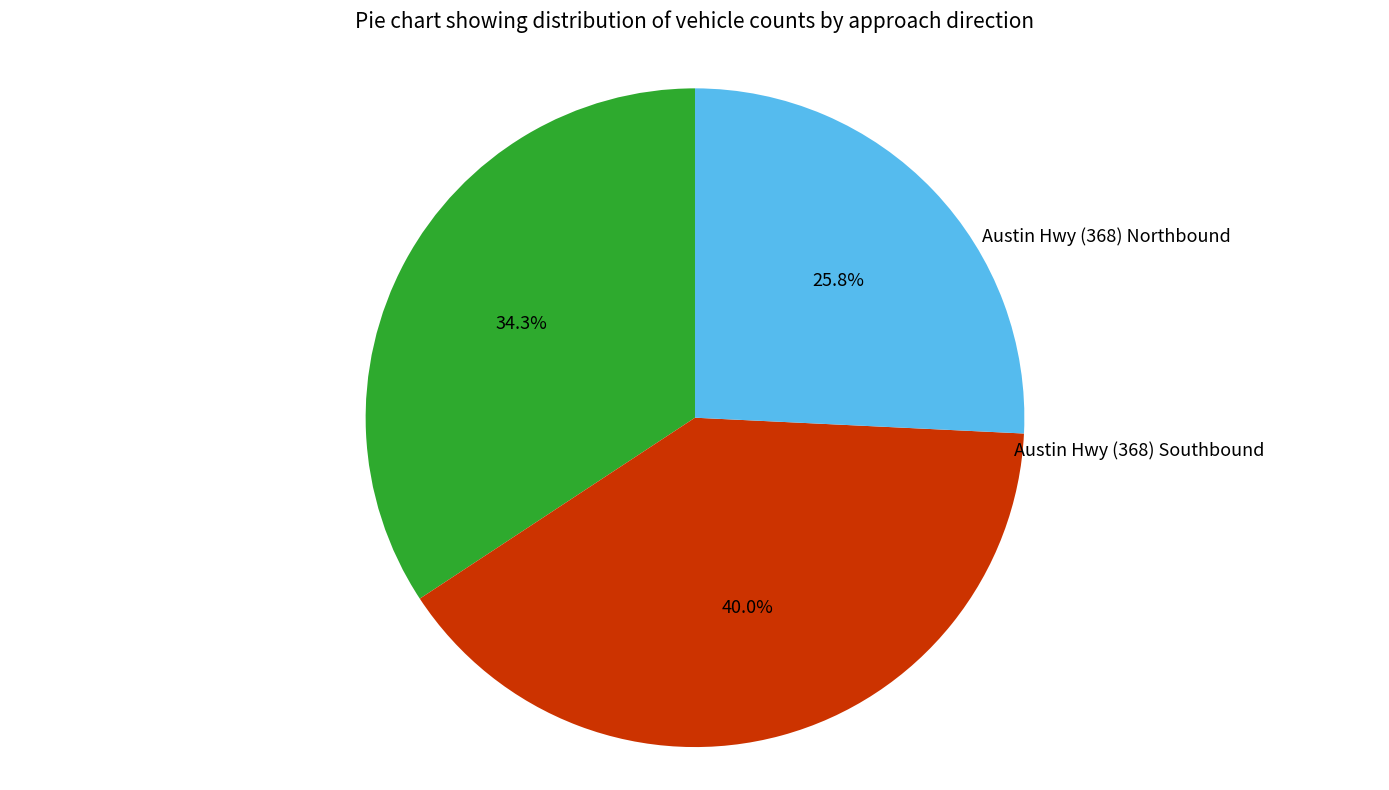

True or false: Austin Hwy (368) Northbound accounts for 41% of the total.

False